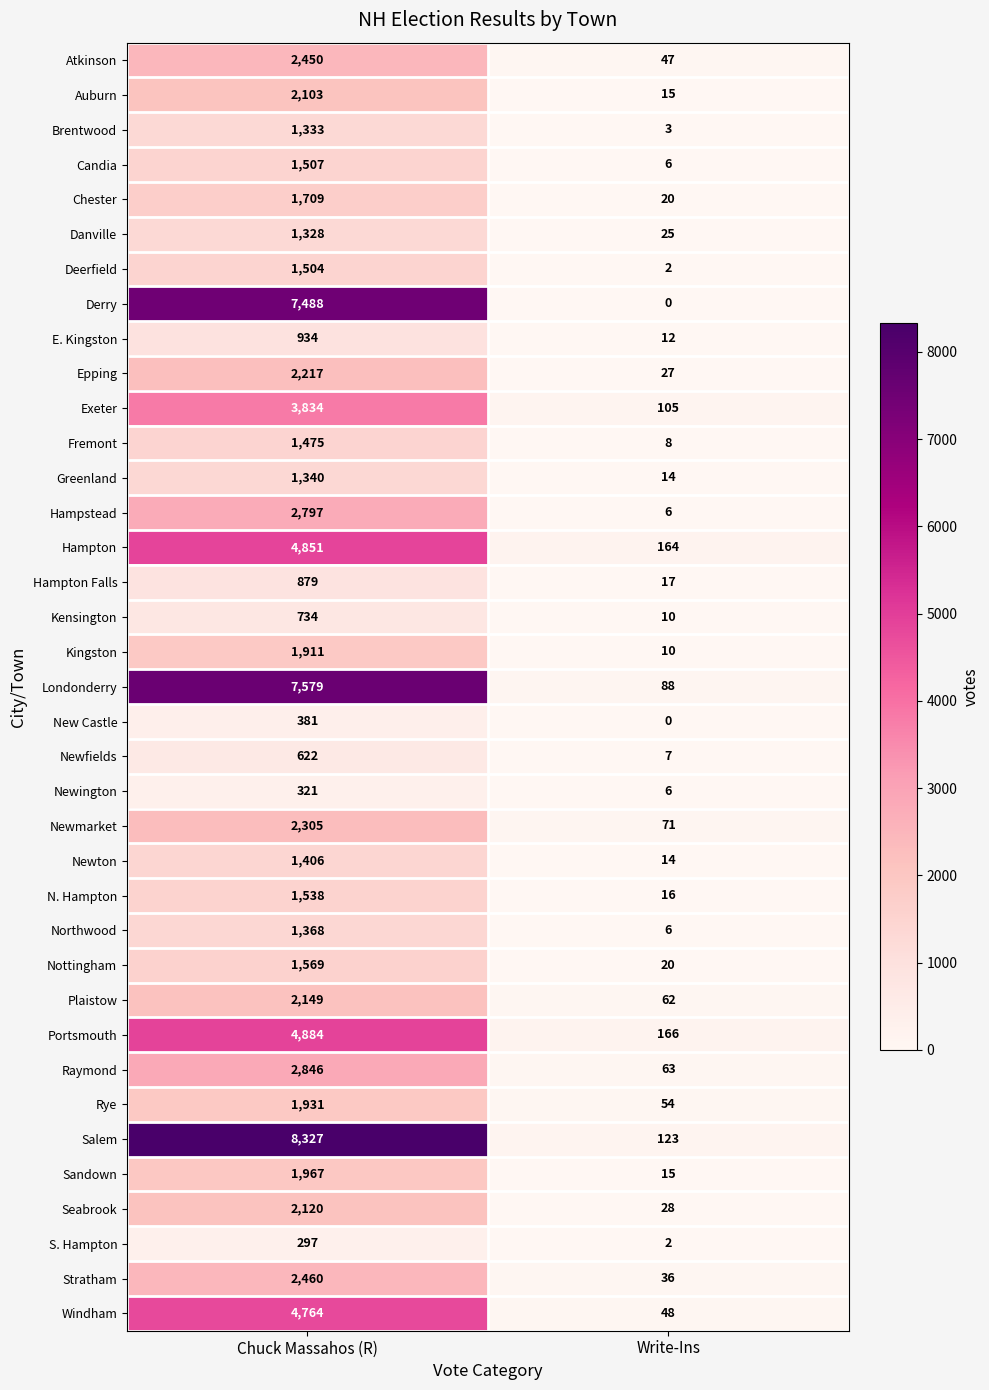

Rank the series by their maximum value, from highest to lowest.

Salem, Londonderry, Derry, Portsmouth, Hampton, Windham, Exeter, Raymond, Hampstead, Stratham, Atkinson, Newmarket, Epping, Plaistow, Seabrook, Auburn, Sandown, Rye, Kingston, Chester, Nottingham, N. Hampton, Candia, Deerfield, Fremont, Newton, Northwood, Greenland, Brentwood, Danville, E. Kingston, Hampton Falls, Kensington, Newfields, New Castle, Newington, S. Hampton